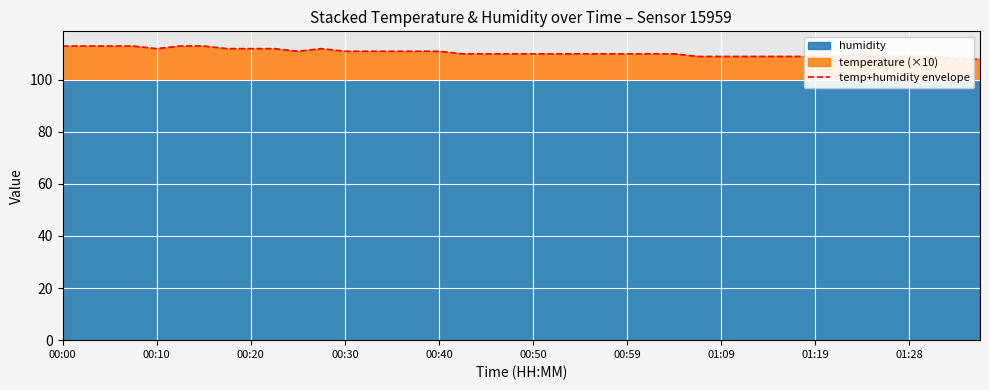

Between 17 and 30, which is larger?

17